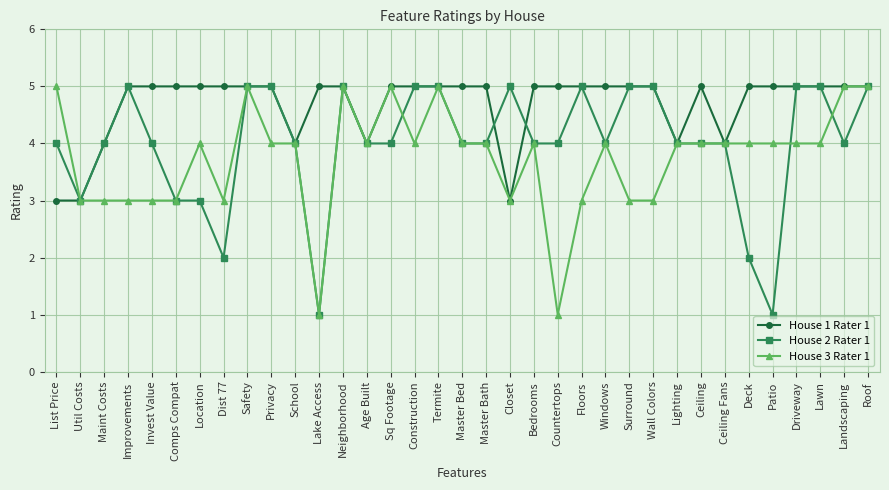

Reading left to right, list all the values displayed in this chart.

House 1 Rater 1: List Price=3	Util Costs=3	Maint Costs=4	Improvements=5	Invest Value=5	Comps Compat=5	Location=5	Dist 77=5	Safety=5	Privacy=5	School=4	Lake Access=5	Neighborhood=5	Age Built=4	Sq Footage=5	Construction=5	Termite=5	Master Bed=5	Master Bath=5	Closet=3	Bedrooms=5	Countertops=5	Floors=5	Windows=5	Surround=5	Wall Colors=5	Lighting=4	Ceiling=5	Ceiling Fans=4	Deck=5	Patio=5	Driveway=5	Lawn=5	Landscaping=5	Roof=5
House 2 Rater 1: List Price=4	Util Costs=3	Maint Costs=4	Improvements=5	Invest Value=4	Comps Compat=3	Location=3	Dist 77=2	Safety=5	Privacy=5	School=4	Lake Access=1	Neighborhood=5	Age Built=4	Sq Footage=4	Construction=5	Termite=5	Master Bed=4	Master Bath=4	Closet=5	Bedrooms=4	Countertops=4	Floors=5	Windows=4	Surround=5	Wall Colors=5	Lighting=4	Ceiling=4	Ceiling Fans=4	Deck=2	Patio=1	Driveway=5	Lawn=5	Landscaping=4	Roof=5
House 3 Rater 1: List Price=5	Util Costs=3	Maint Costs=3	Improvements=3	Invest Value=3	Comps Compat=3	Location=4	Dist 77=3	Safety=5	Privacy=4	School=4	Lake Access=1	Neighborhood=5	Age Built=4	Sq Footage=5	Construction=4	Termite=5	Master Bed=4	Master Bath=4	Closet=3	Bedrooms=4	Countertops=1	Floors=3	Windows=4	Surround=3	Wall Colors=3	Lighting=4	Ceiling=4	Ceiling Fans=4	Deck=4	Patio=4	Driveway=4	Lawn=4	Landscaping=5	Roof=5